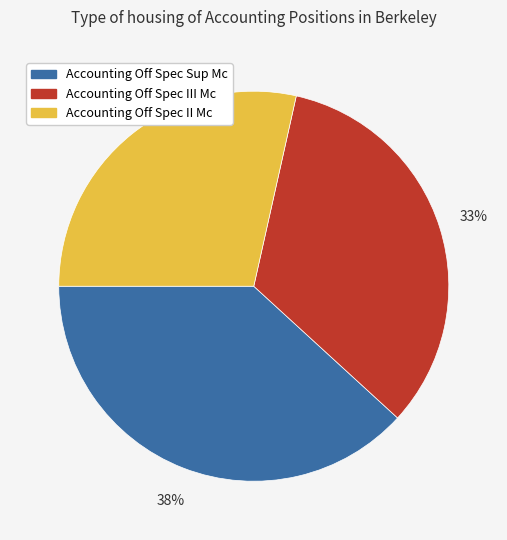

True or false: Accounting Off Spec III Mc accounts for 33% of the total.

True